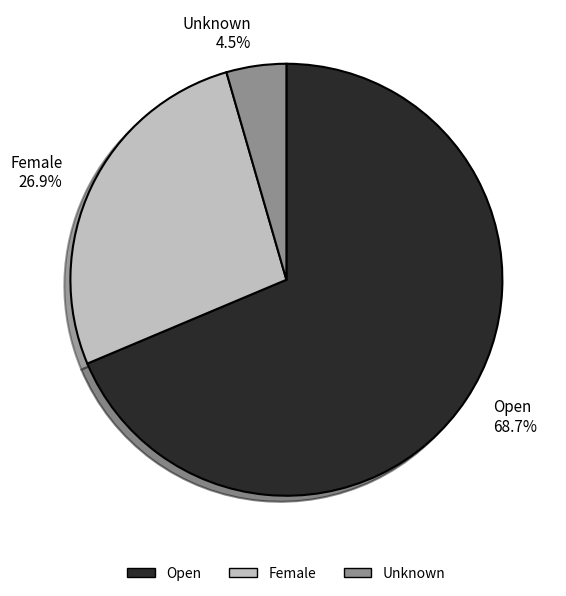

Is there any slice that represents more than half of the pie?

Yes